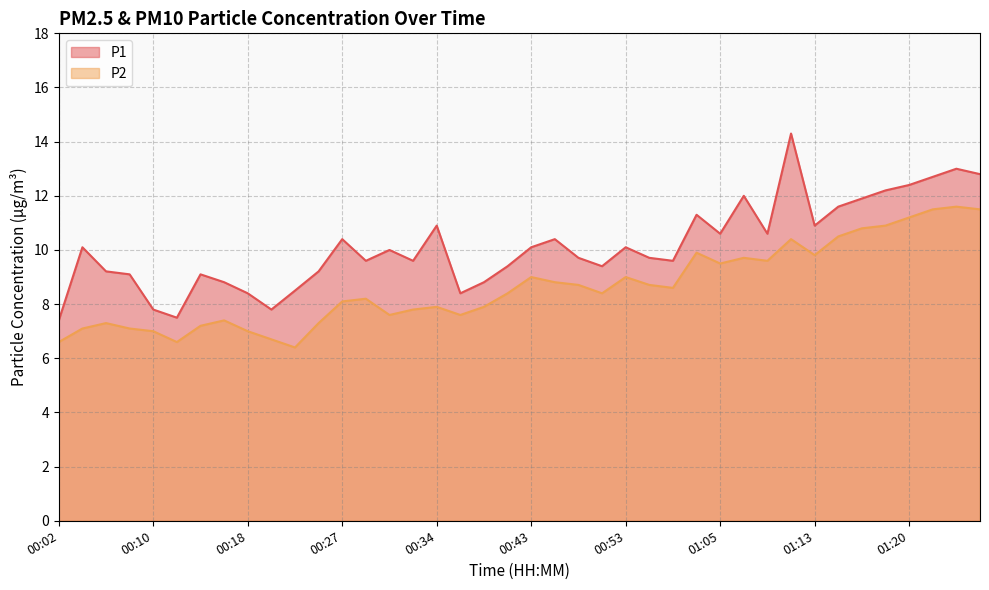

Reading left to right, list all the values displayed in this chart.

P1: 00:02=7.4	00:04=10.1	00:06=9.2	00:08=9.1	00:10=7.8	00:11=7.5	00:13=9.1	00:17=8.8	00:18=8.4	00:20=7.8	00:22=8.5	00:24=9.2	00:27=10.4	00:29=9.6	00:31=10.0	00:32=9.6	00:34=10.9	00:36=8.4	00:39=8.8	00:41=9.4	00:43=10.1	00:46=10.4	00:49=9.7	00:52=9.4	00:53=10.1	00:56=9.7	00:59=9.6	01:01=11.3	01:05=10.6	01:07=12.0	01:09=10.6	01:11=14.3	01:13=10.9	01:15=11.6	01:17=11.9	01:18=12.2	01:20=12.4	01:22=12.7	01:24=13.0	01:26=12.8
P2: 00:02=6.6	00:04=7.1	00:06=7.3	00:08=7.1	00:10=7.0	00:11=6.6	00:13=7.2	00:17=7.4	00:18=7.0	00:20=6.7	00:22=6.4	00:24=7.3	00:27=8.1	00:29=8.2	00:31=7.6	00:32=7.8	00:34=7.9	00:36=7.6	00:39=7.9	00:41=8.4	00:43=9.0	00:46=8.8	00:49=8.7	00:52=8.4	00:53=9.0	00:56=8.7	00:59=8.6	01:01=9.9	01:05=9.5	01:07=9.7	01:09=9.6	01:11=10.4	01:13=9.8	01:15=10.5	01:17=10.8	01:18=10.9	01:20=11.2	01:22=11.5	01:24=11.6	01:26=11.5